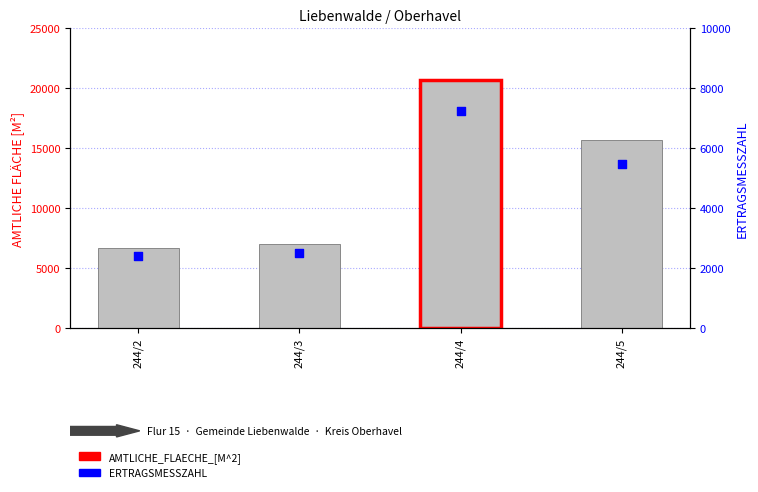

At which category is the sum across all series the highest?

244/4